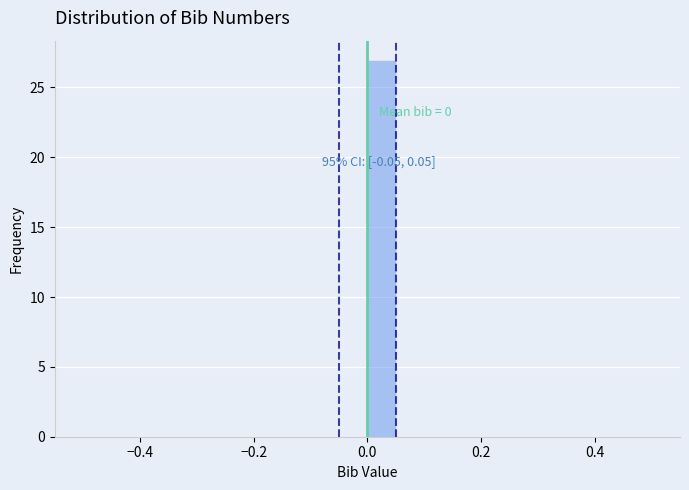

Around what value on the x-axis is the tallest bar? Give the approximate position of its centre, as read against the axis.

0.02